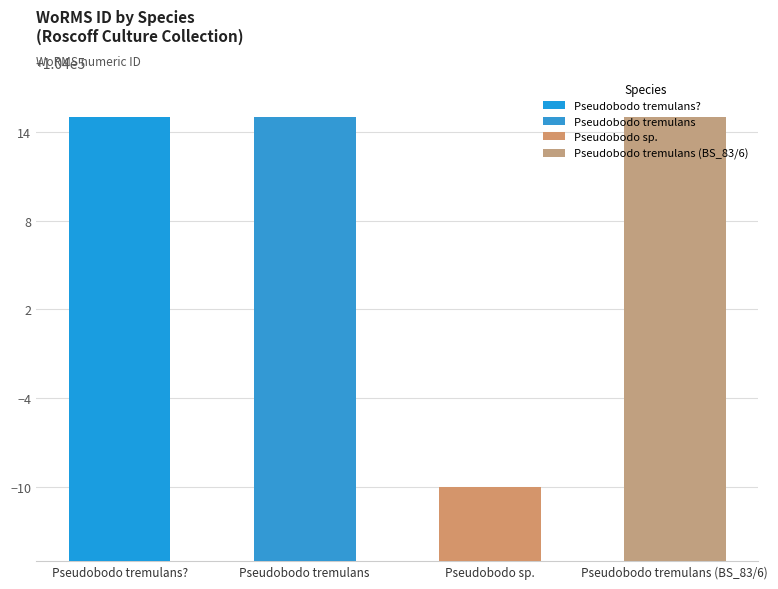

What value does the data have at Pseudobodo tremulans?, to the nearest 10?

104020